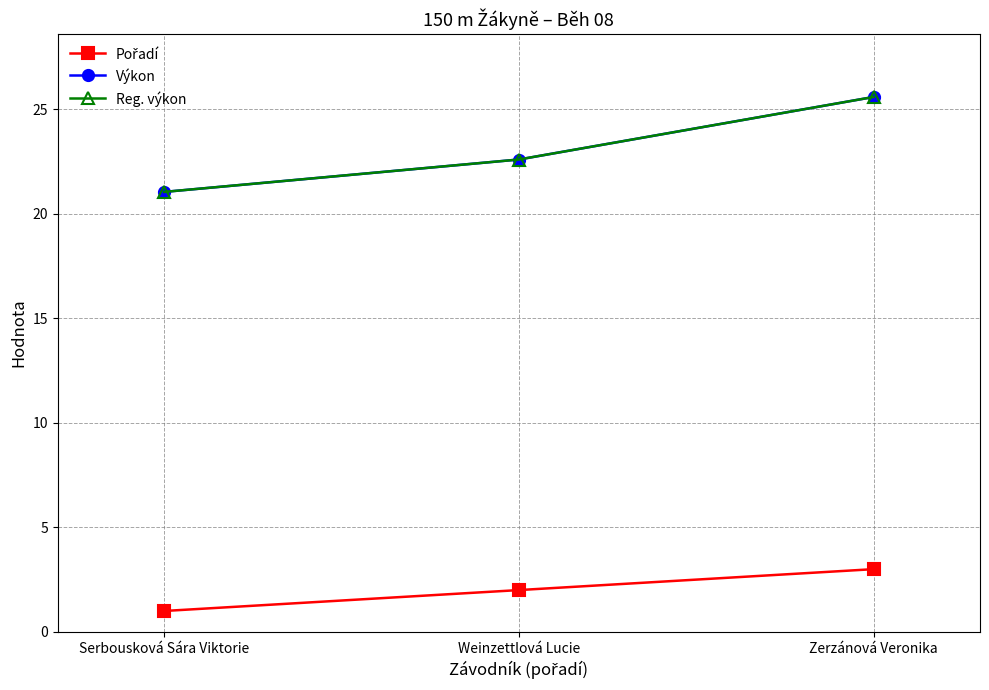

What is the difference between the highest and lowest values at Serbousková Sára Viktorie?

20.0